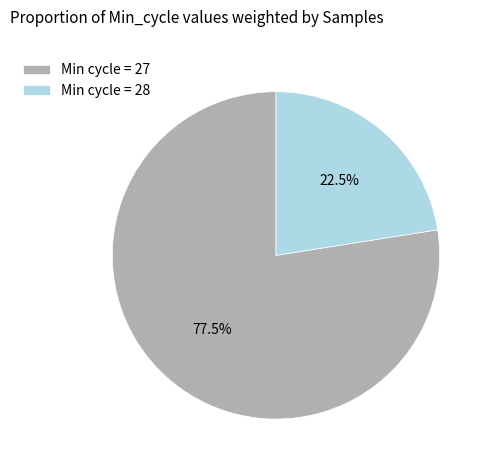

What is the ratio of the value at Min cycle = 27 to the value at Min cycle = 28?

3.4